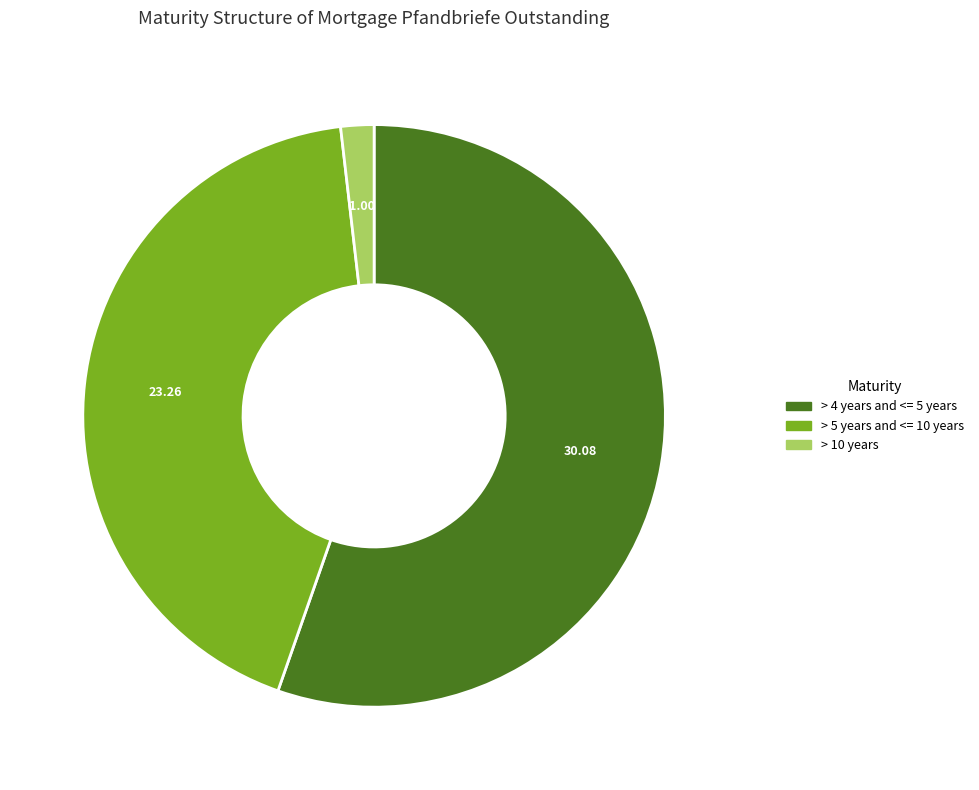

Is there a majority slice in this chart?

Yes